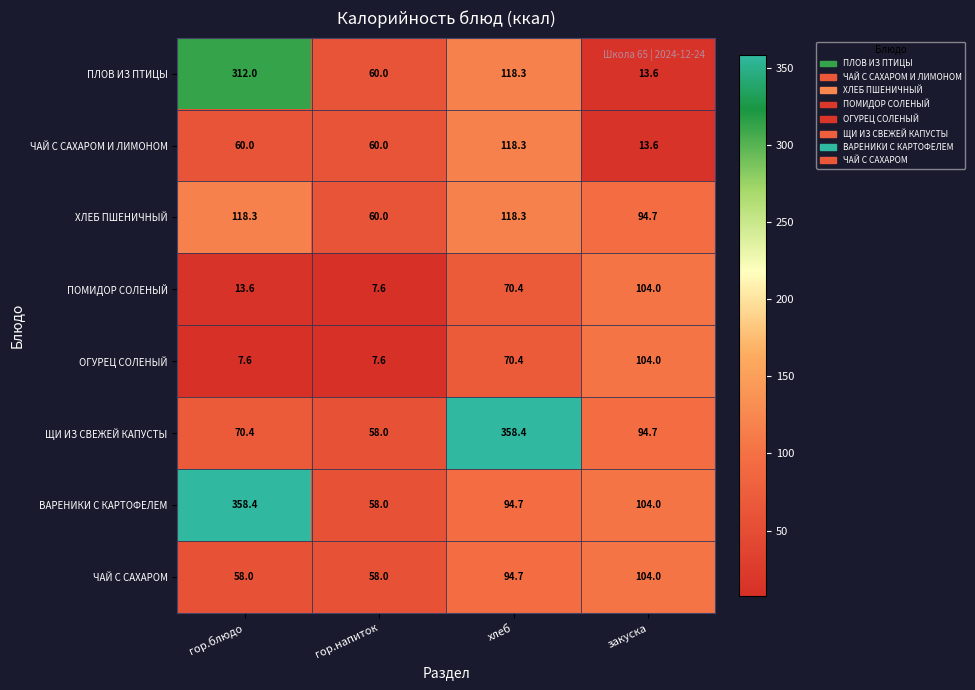

What is the difference between the highest and lowest values at хлеб?

288.0